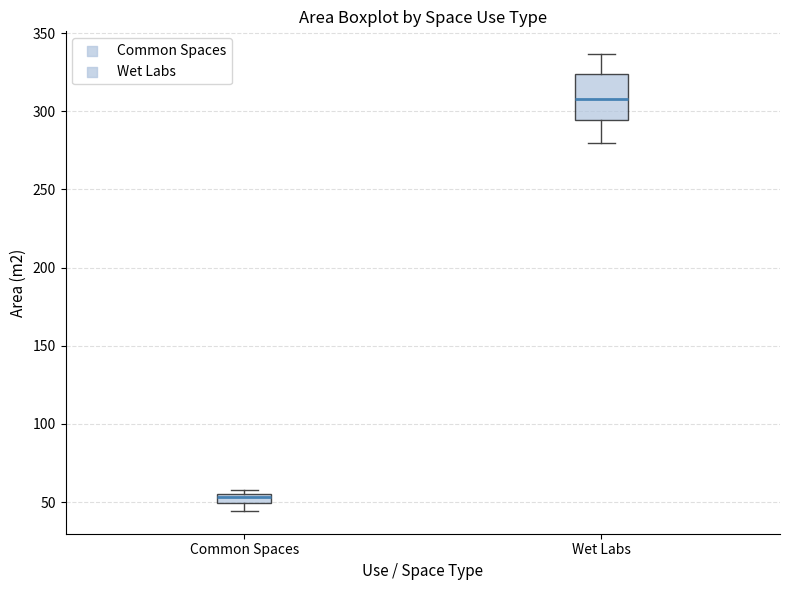

Which box has the lowest median line?

Common Spaces